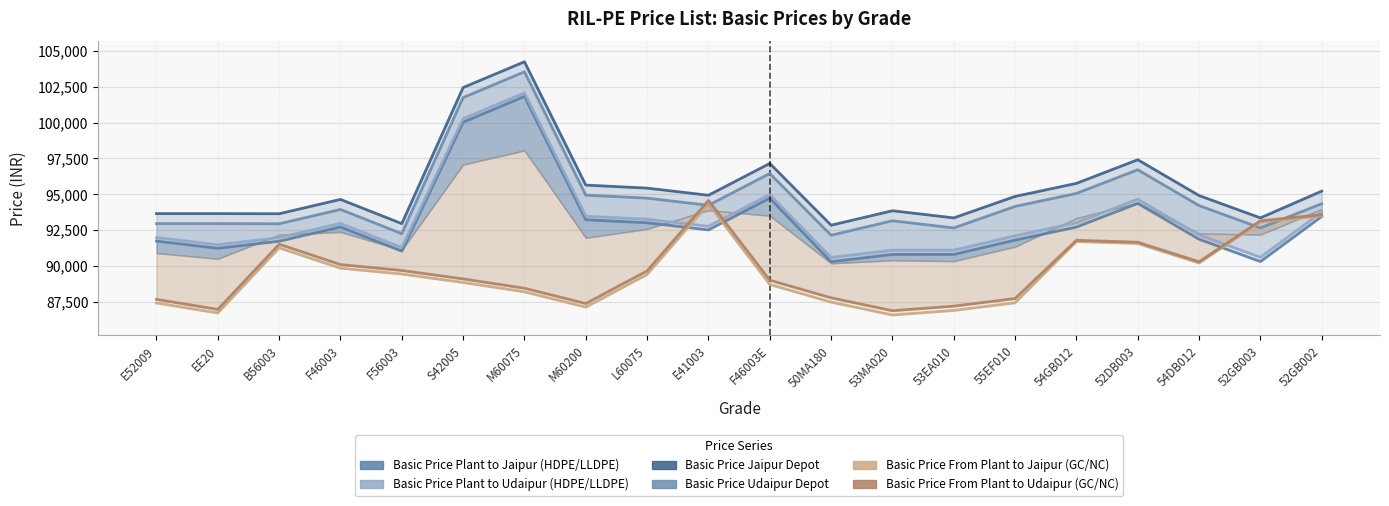

How many values in the Basic Price From Plant to Udaipur (GC/NC) series exceed 89650?

9